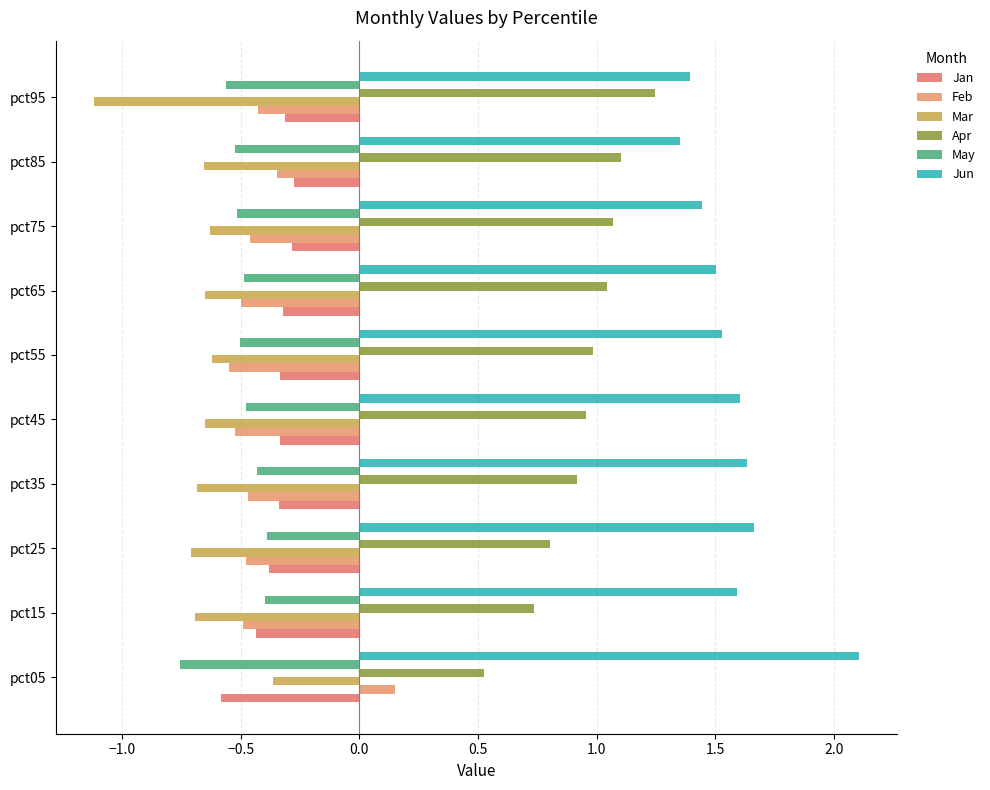

How many distinct data groups are displayed?

6